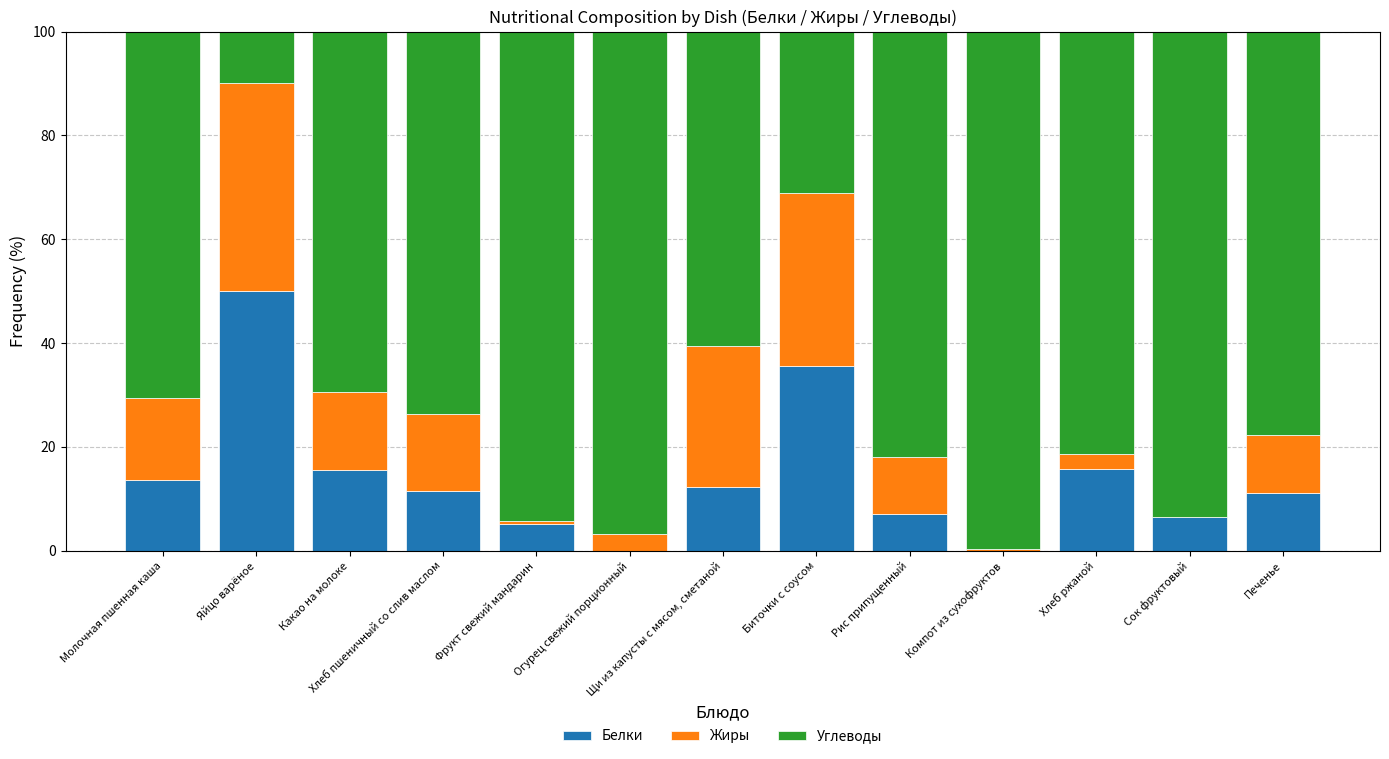

At which label does Белки reach its peak?

Яйцо варёное